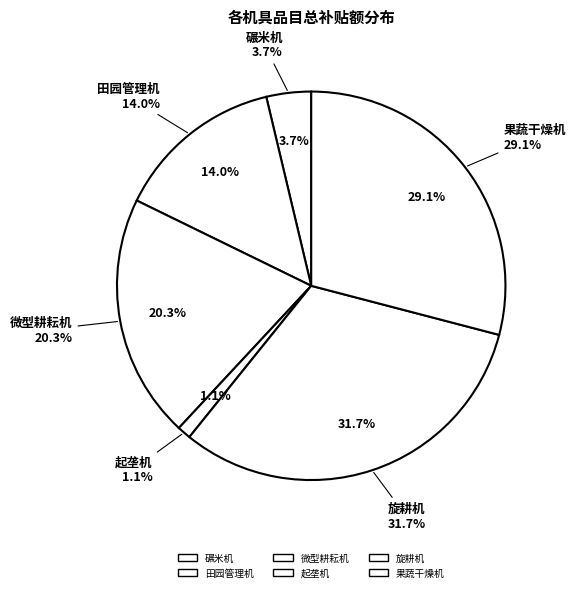

Combined, do 微型耕耘机 and 碾米机 account for over 50%?

No